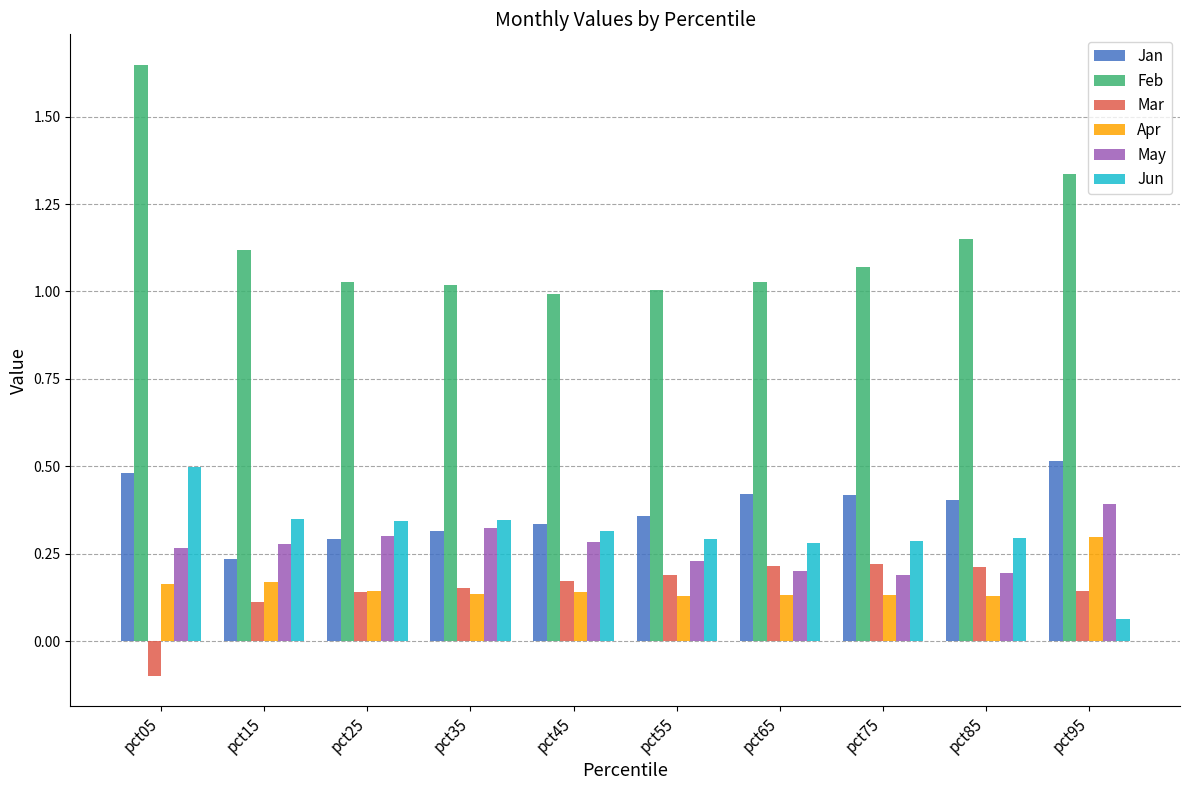

What is the total value across all series at pct35?

2.3